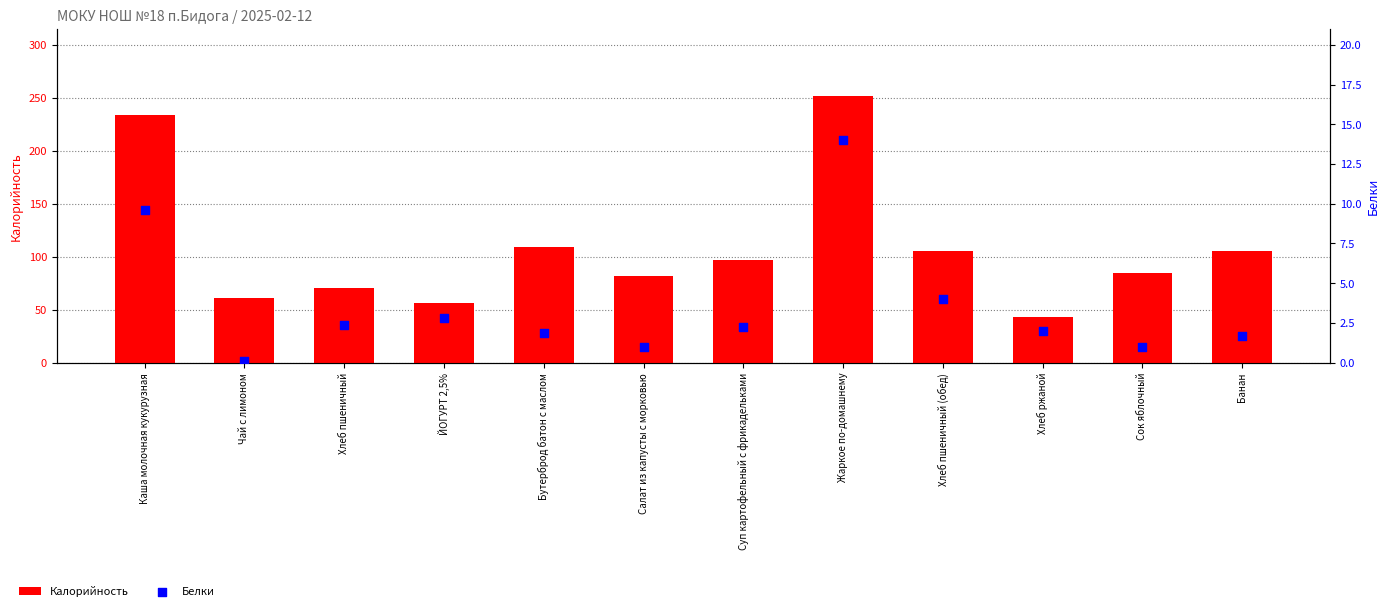

At how many categories does at least one series exceed 104?

5